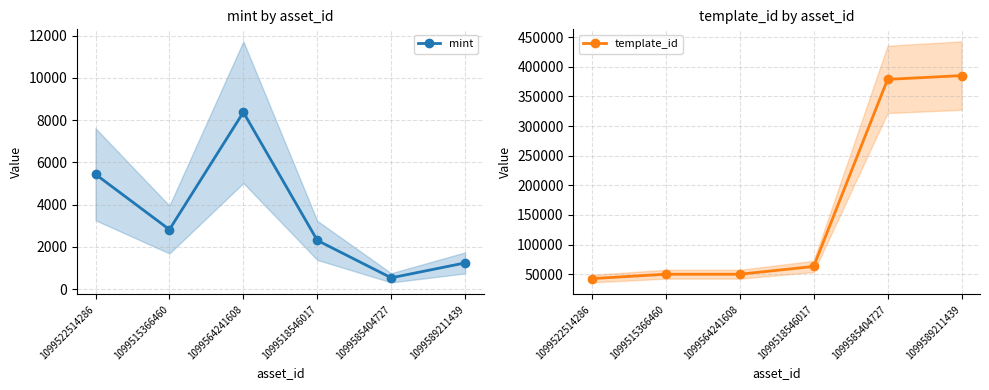

Which series has the largest range (max minus min)?

template_id